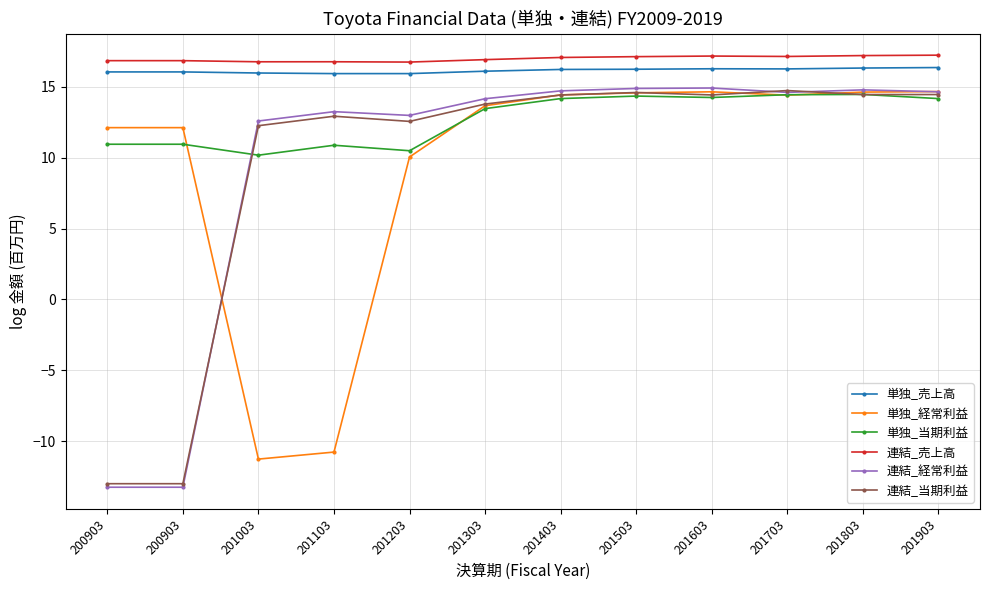

Where is the first local maximum for 連結_売上高?

201103